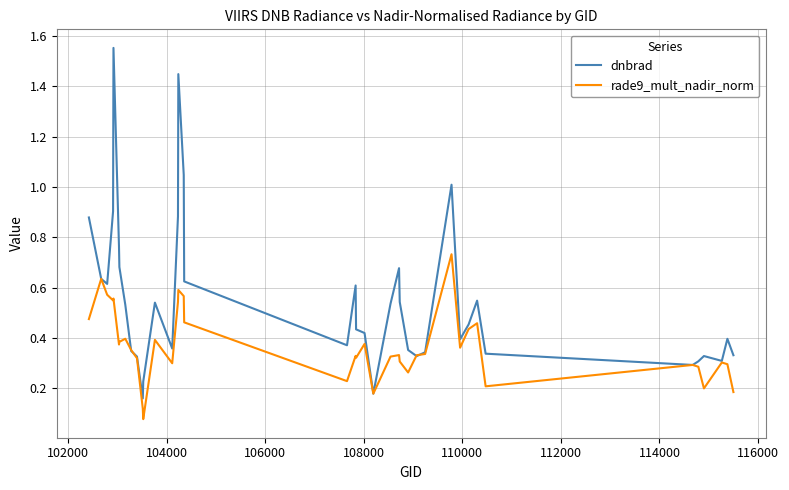

Which series has the largest range (max minus min)?

dnbrad